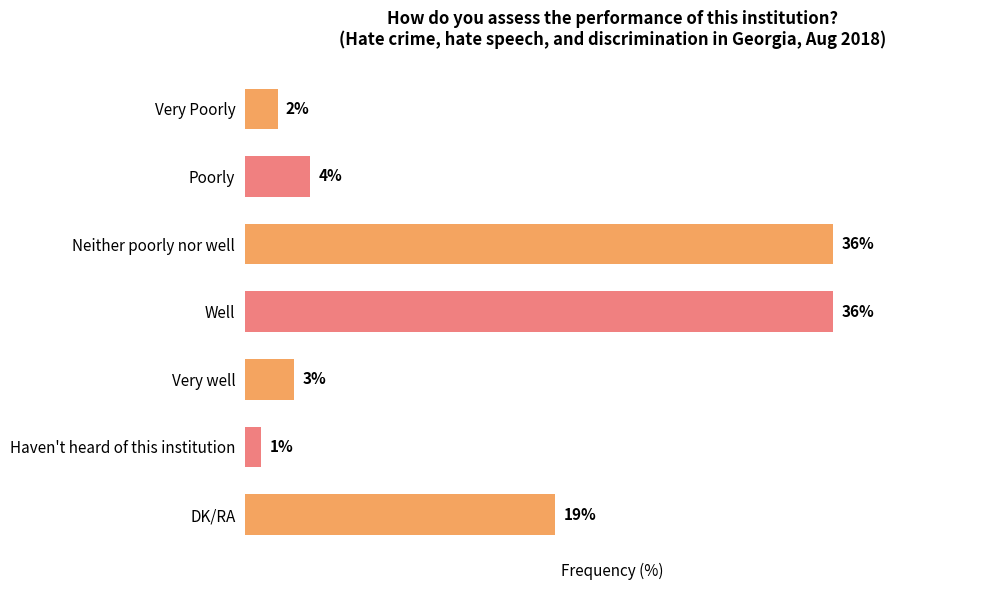

Between Very well and Poorly, which is larger?

Poorly